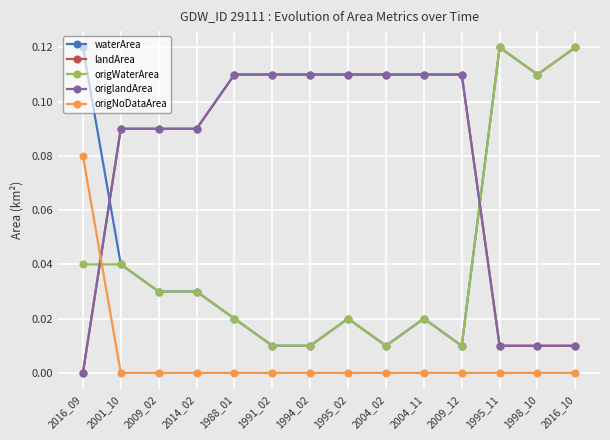

What is the difference between the maximum and second lowest values in the origlandArea series?

0.1